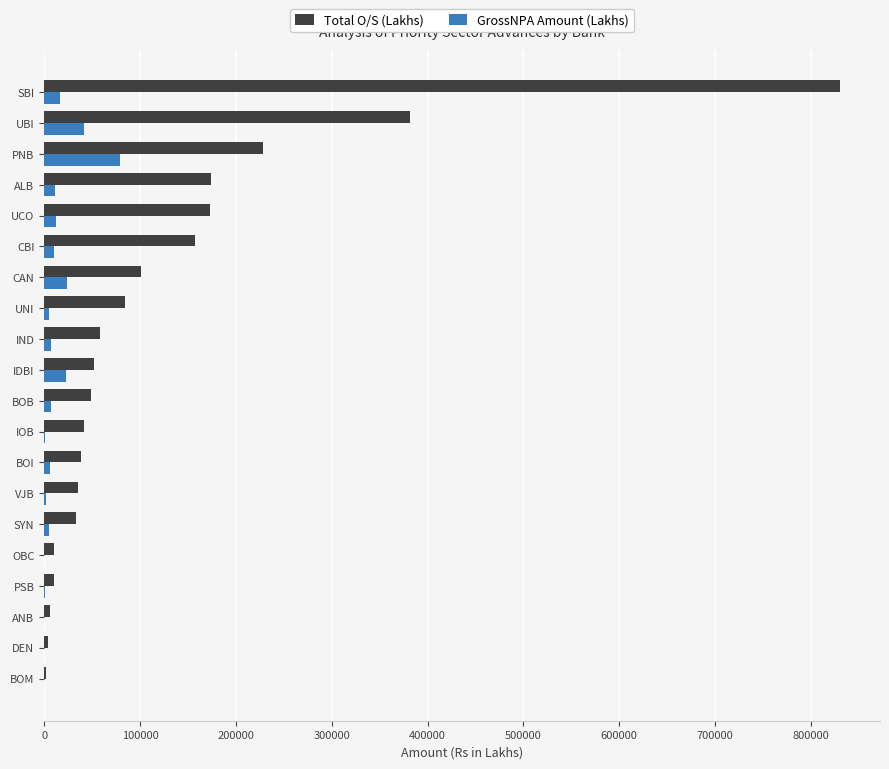

What are all the series names shown in the legend?

Total O/S (Lakhs), GrossNPA Amount (Lakhs)